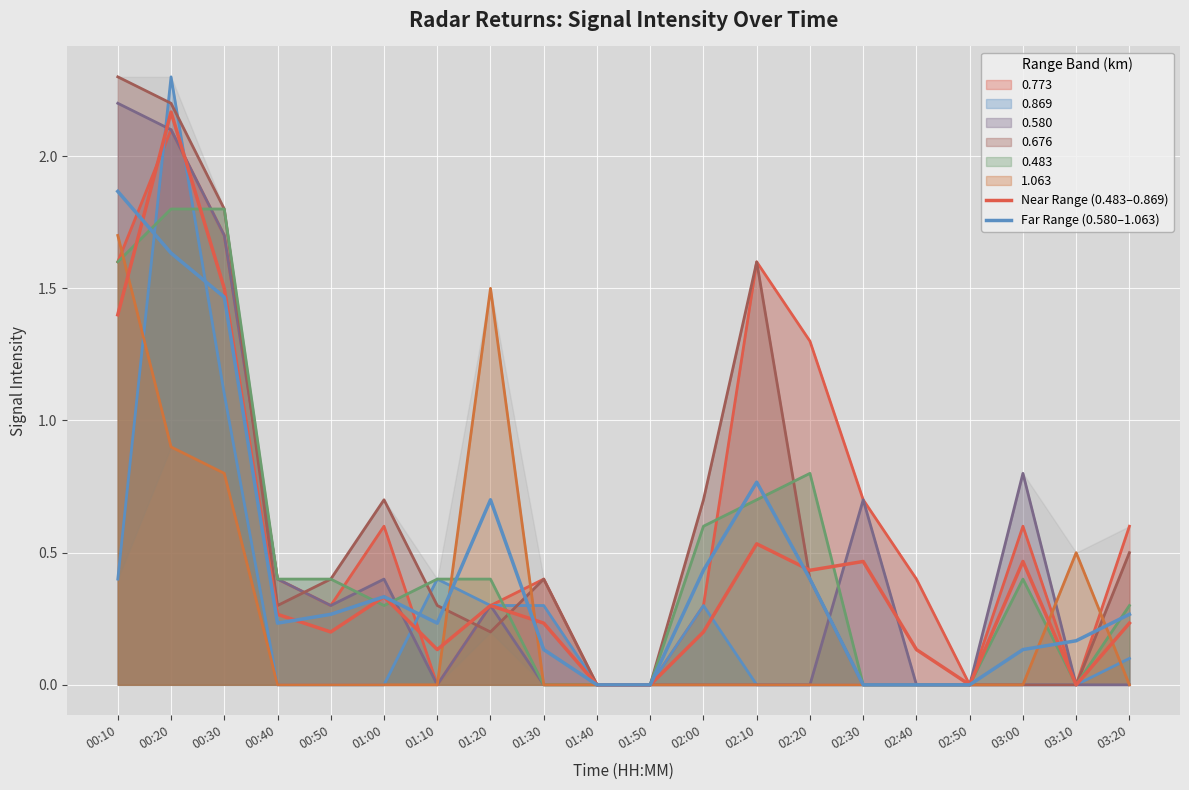

The value of Near Range (0.483–0.869) at 02:00 is 0.3. True or false?

False